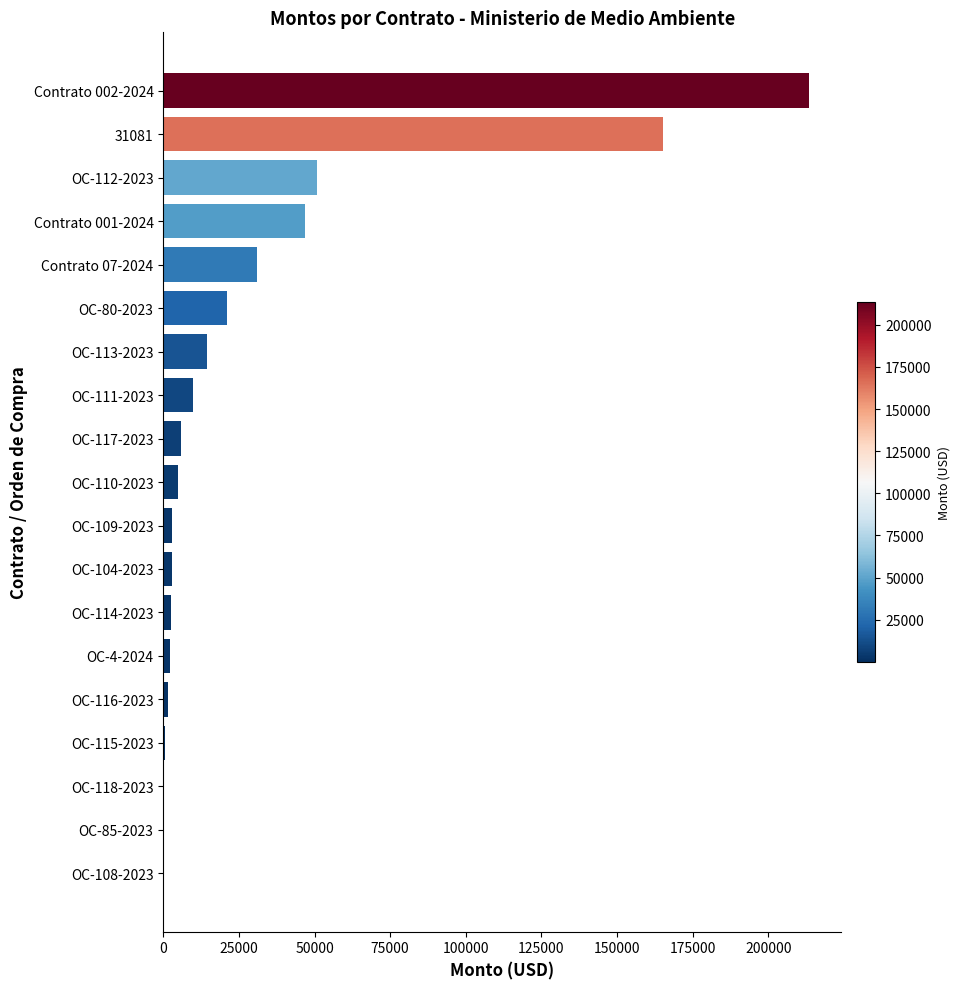

True or false: the data shows 232827.8 at 31081.

False